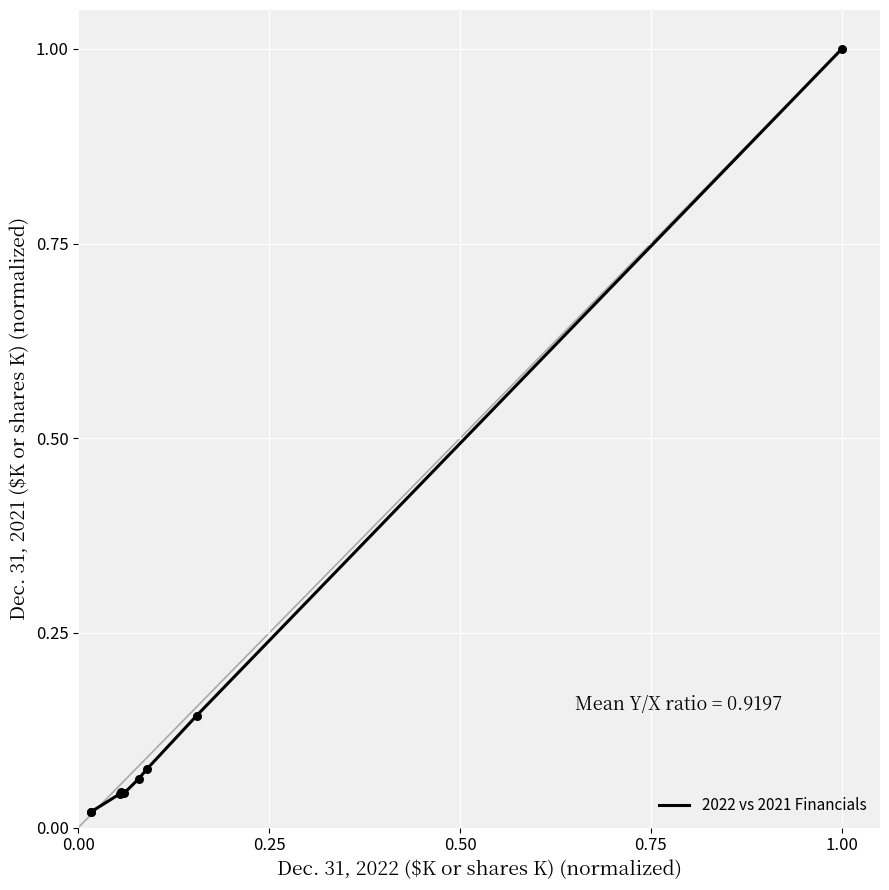

What is the greatest value displayed?

1.0